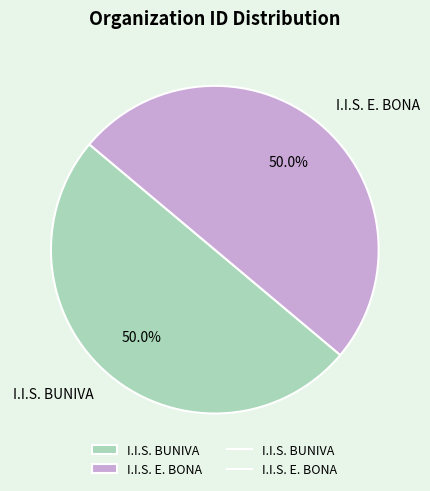

How much of the chart is everything except I.I.S. BUNIVA?

50.0%